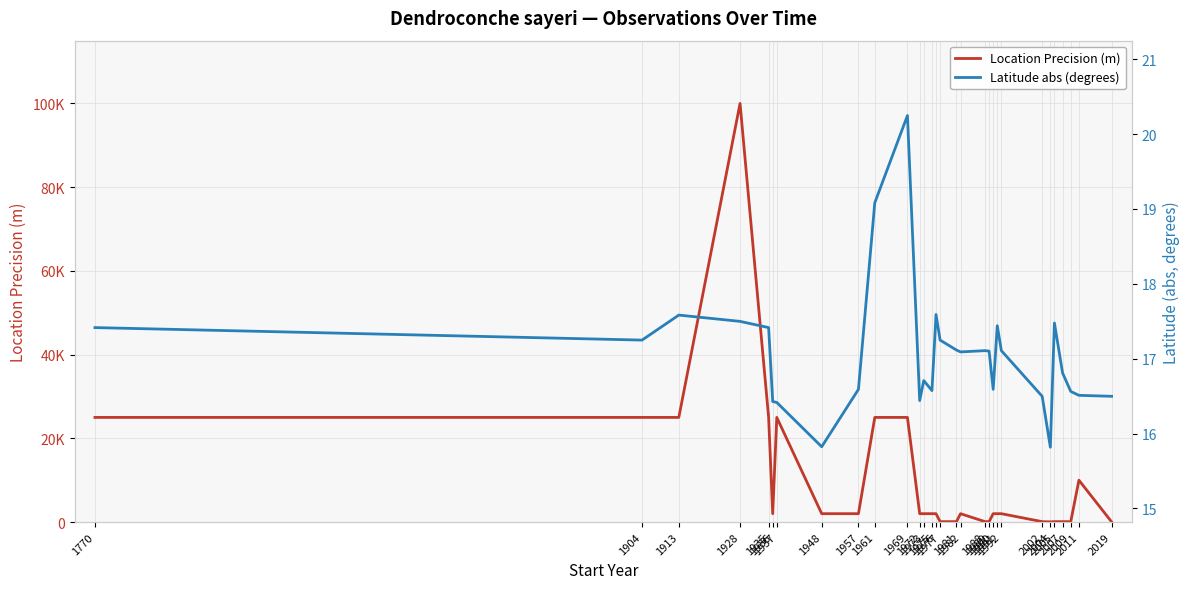

What is the sum of the Latitude abs (degrees) values at 1973 and 1961?

35.8